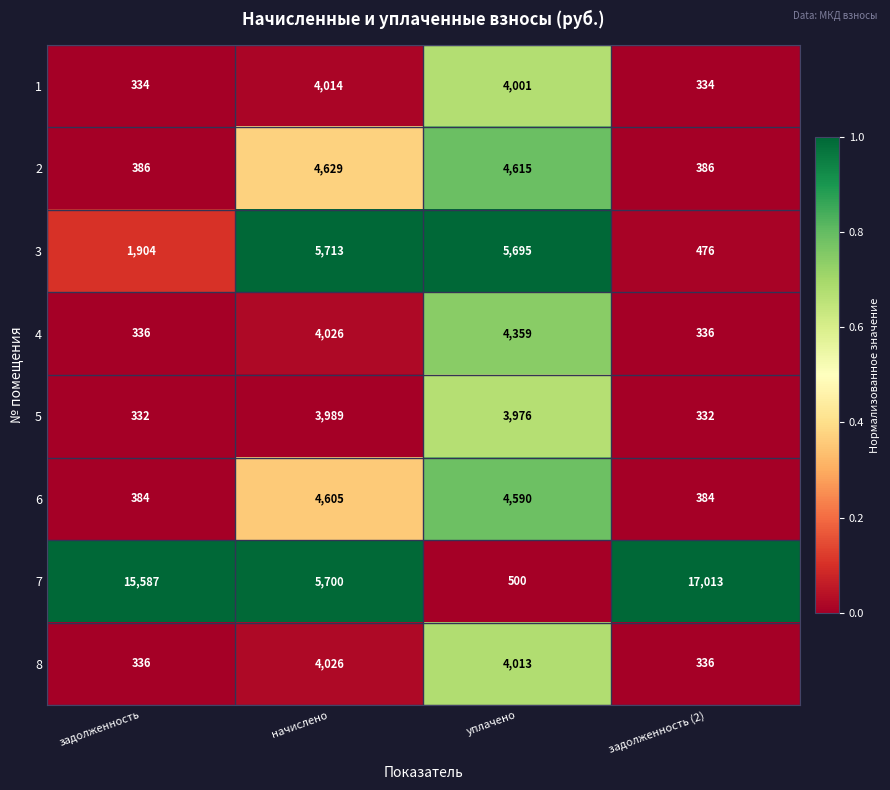

What is the difference between the maximum and minimum values in the 8 series?

3690